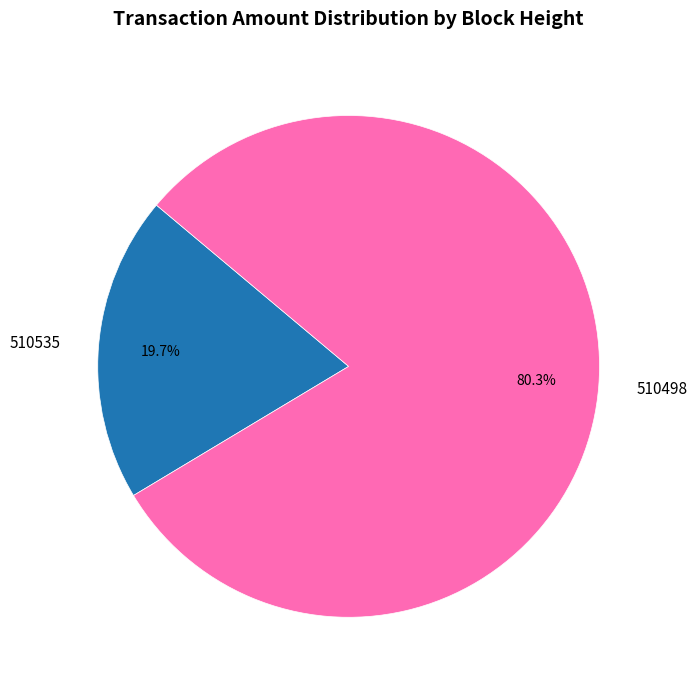

To the nearest percent, what is the difference between the largest and smallest slice percentages?

61%